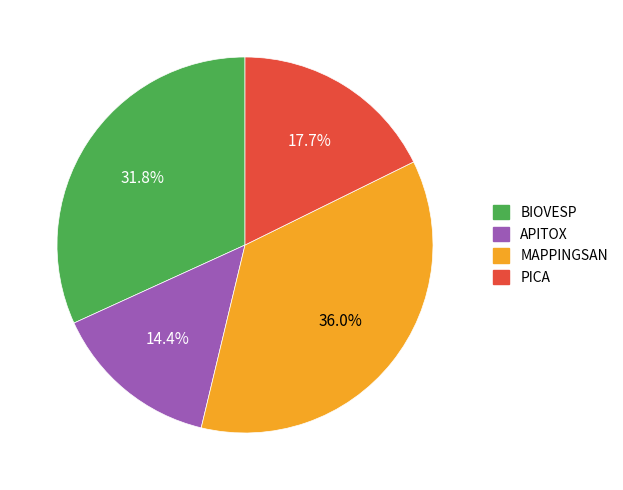

Combined, do APITOX and MAPPINGSAN account for over 50%?

Yes